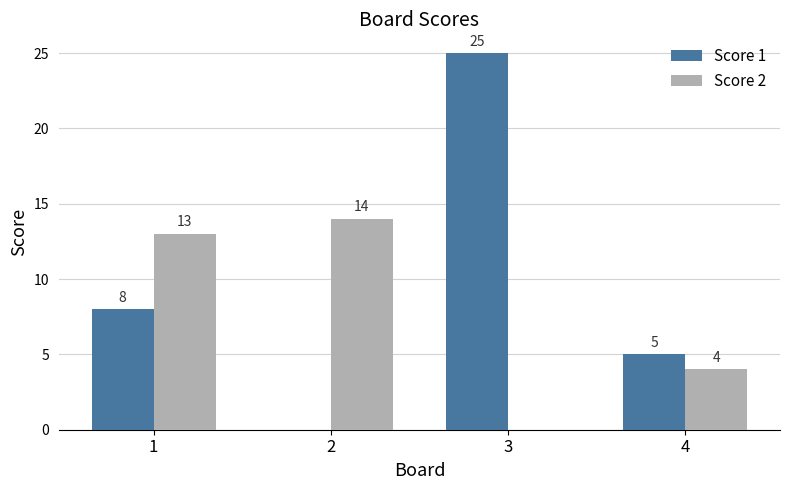

How many data points does each series have?

4